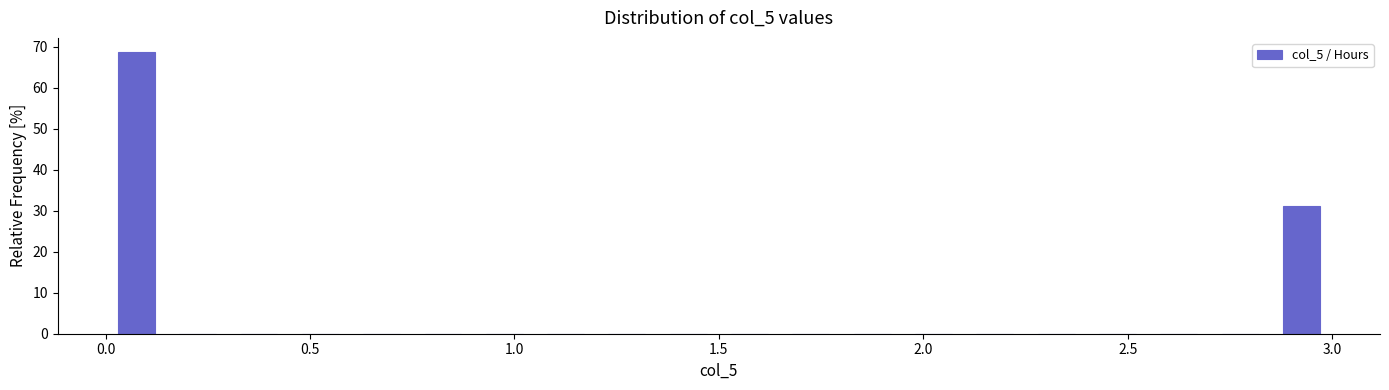

Read against the x-axis, roughly where is the centre of the tallest bar?

0.10